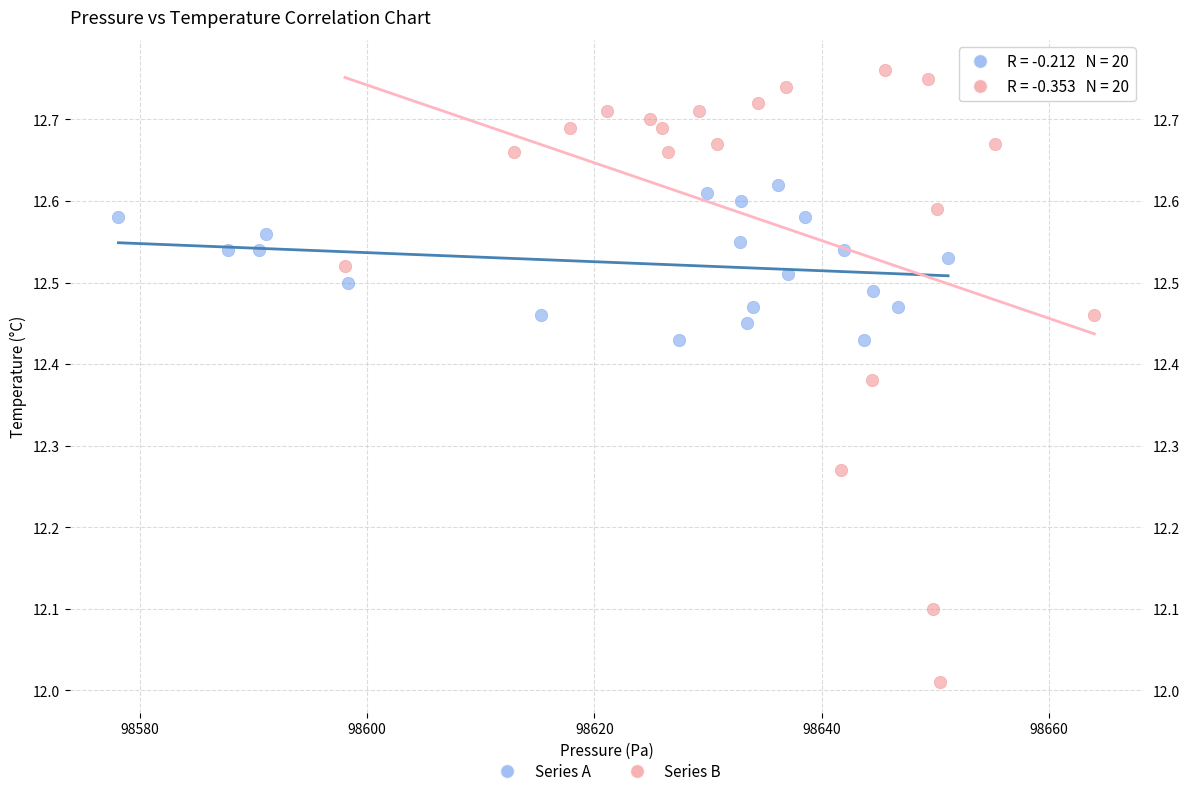

Which series reaches the maximum Y coordinate?

Series B